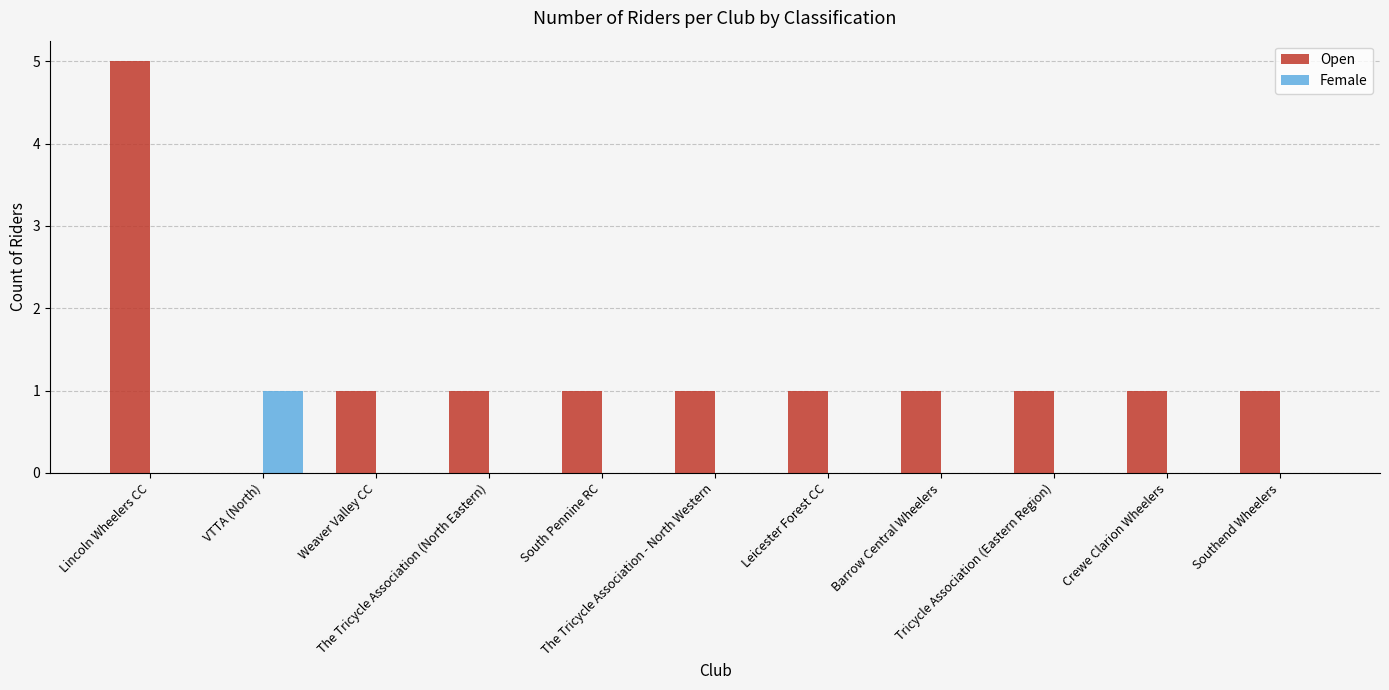

What is the maximum value for Open?

5